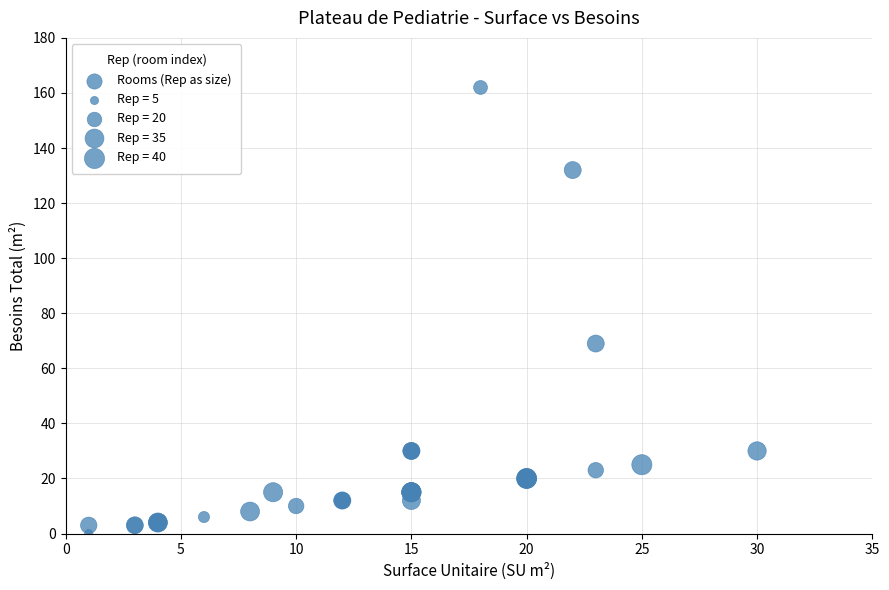

What Y value in the scatter plot is closest to 81?

69